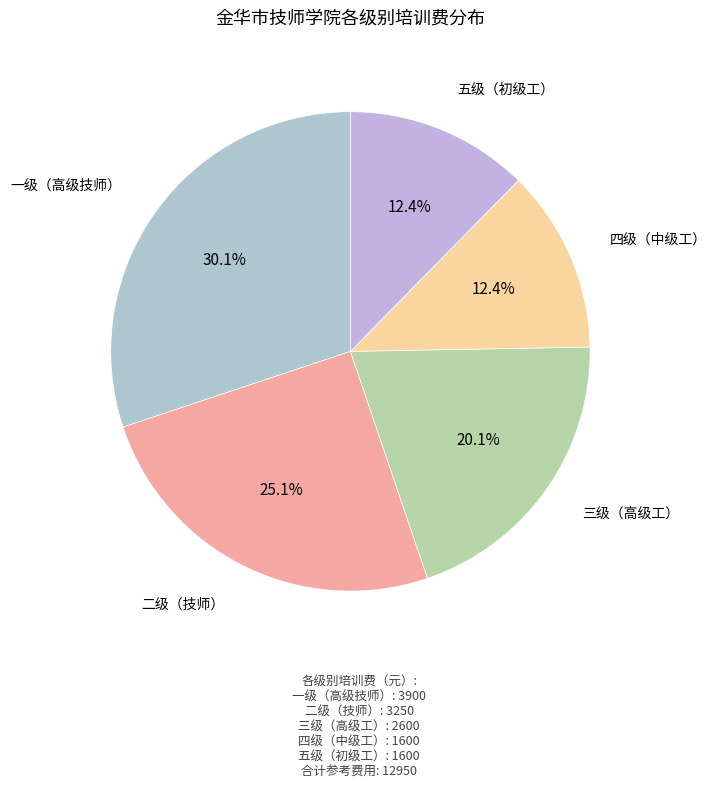

How many slices are in this pie chart?

5